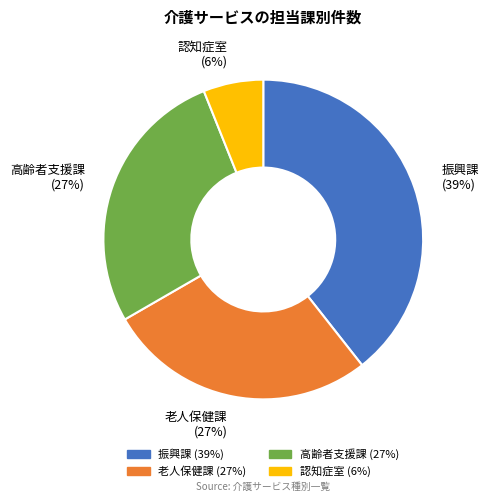

What percentage is the 高齢者支援課 slice, to the nearest percent?

27%